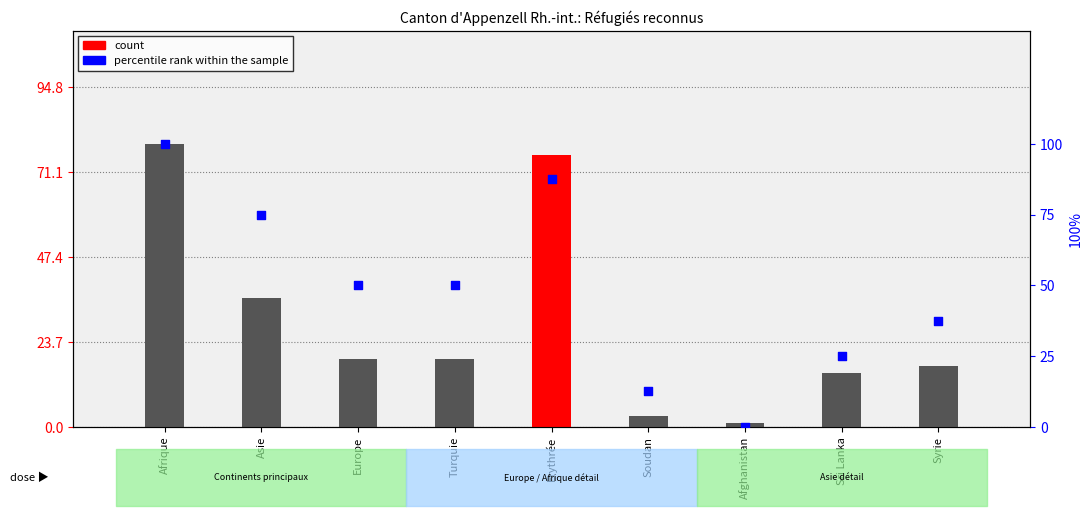

Which series has the largest Y range (max minus min)?

percentile rank within the sample